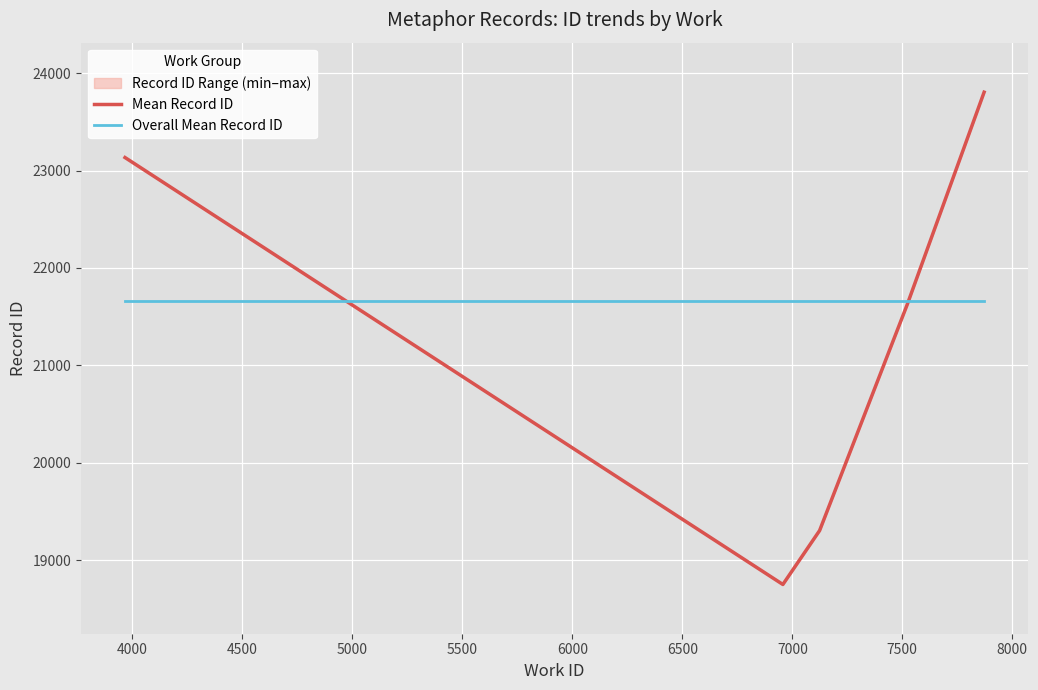

What is the average value of the Overall Mean Record ID series?

21664.4